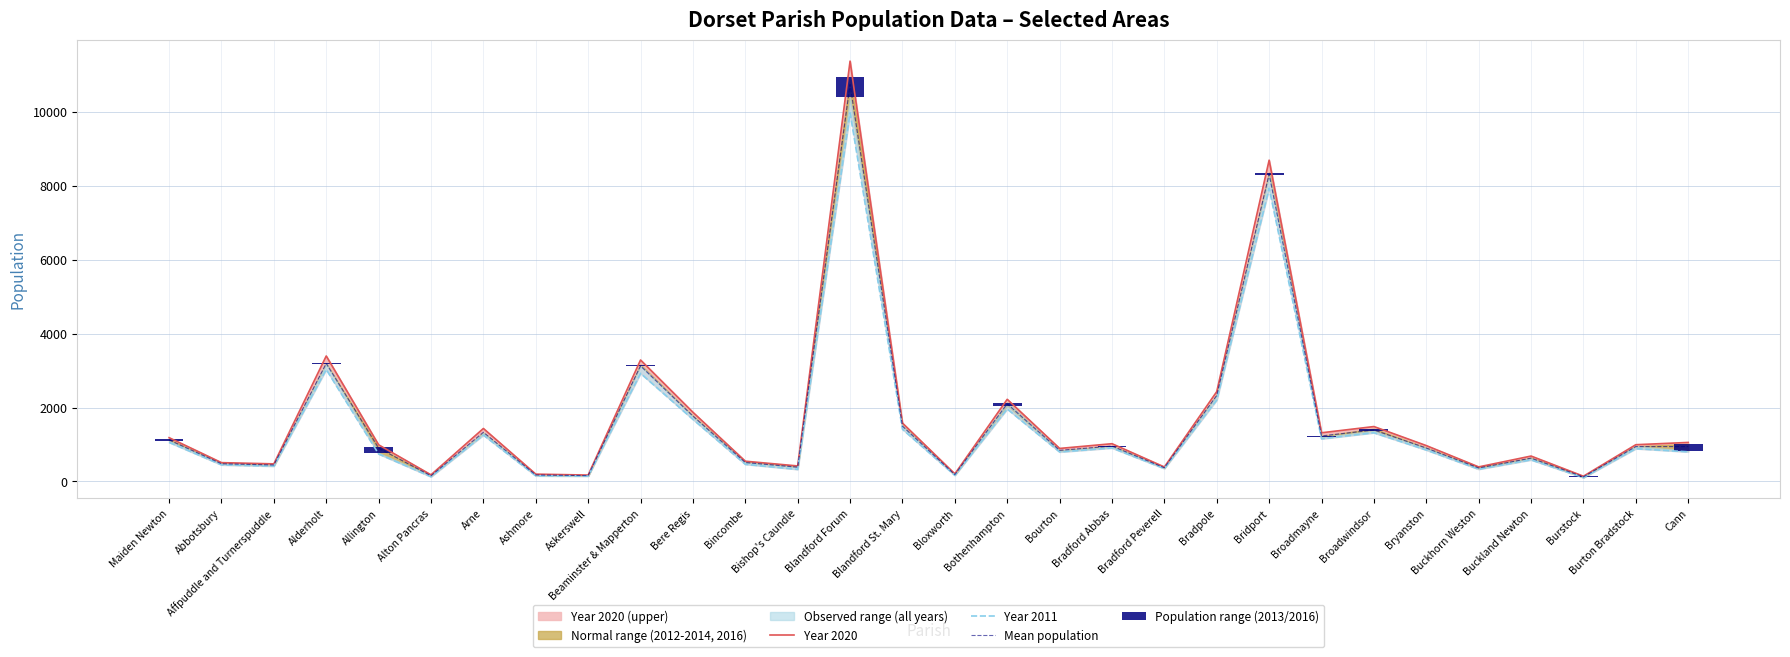

At which label does Population range (2013/2016) reach its peak?

Blandford Forum